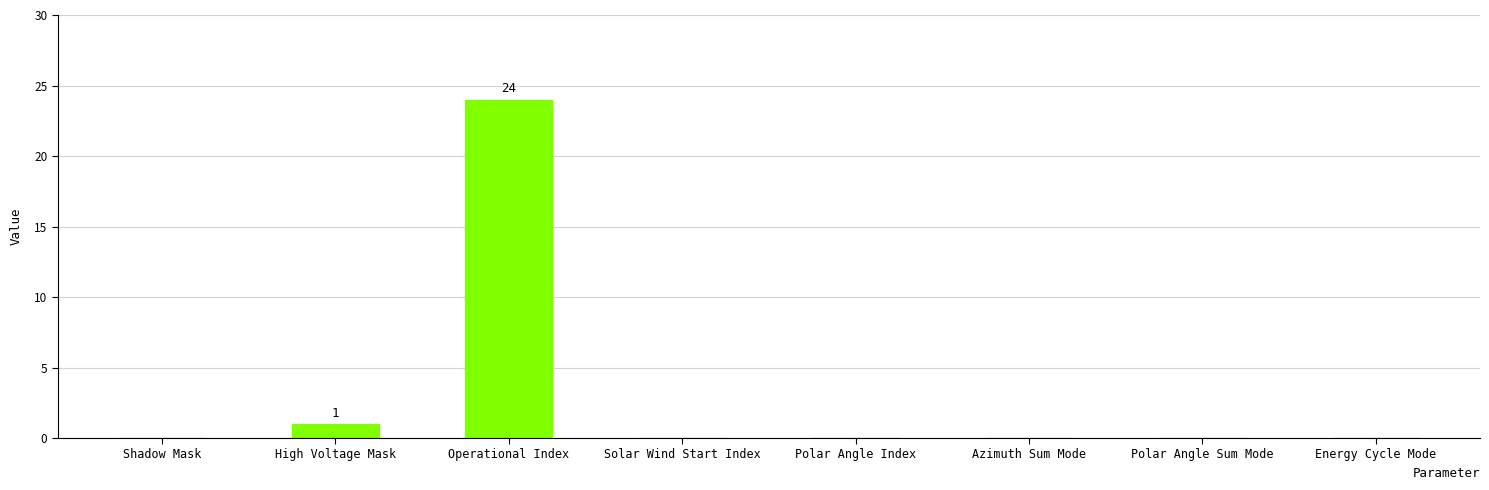

Reading right to left, transcribe all the data shown in this chart.

Energy Cycle Mode=0	Polar Angle Sum Mode=0	Azimuth Sum Mode=0	Polar Angle Index=0	Solar Wind Start Index=0	Operational Index=24	High Voltage Mask=1	Shadow Mask=0